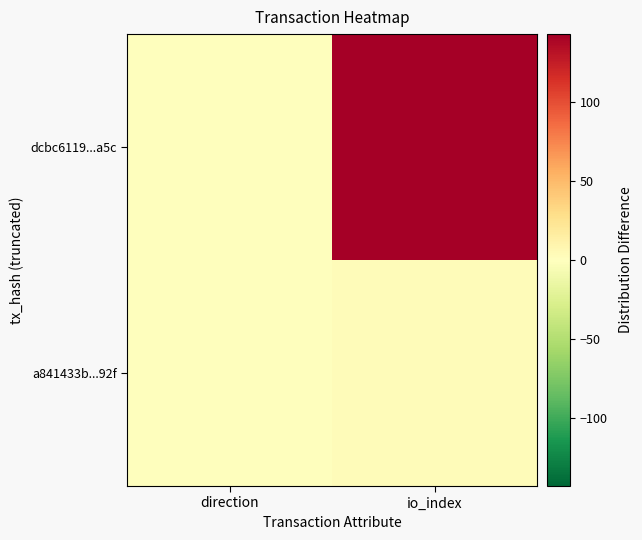

Which has a higher value, io_index or direction?

io_index